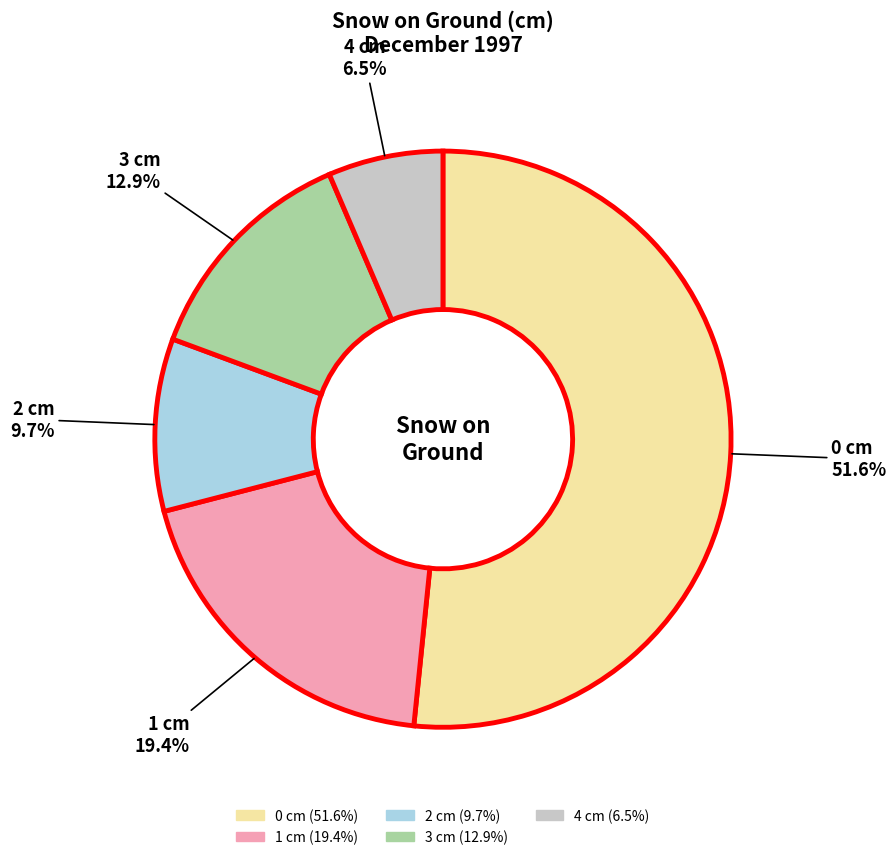

Count the number of slices in the pie.

5